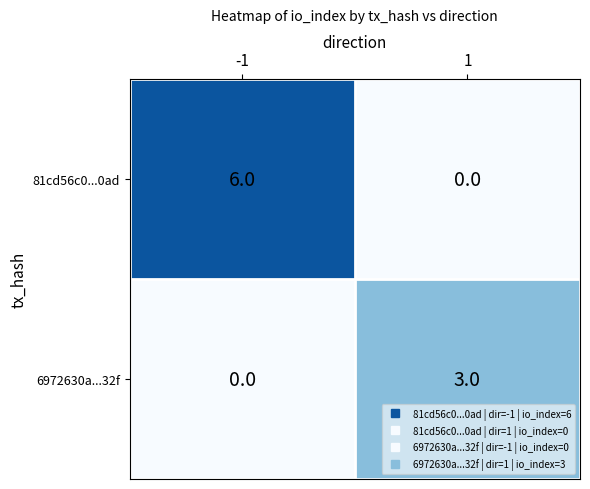

Which series has the largest range (max minus min)?

81cd56c0...0ad